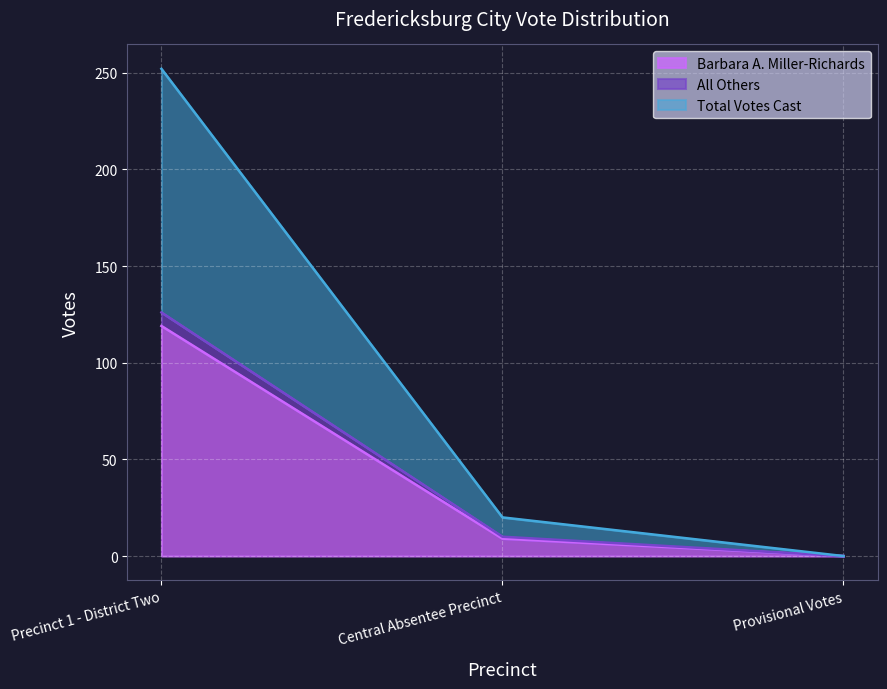

Which series has the largest range (max minus min)?

Total Votes Cast